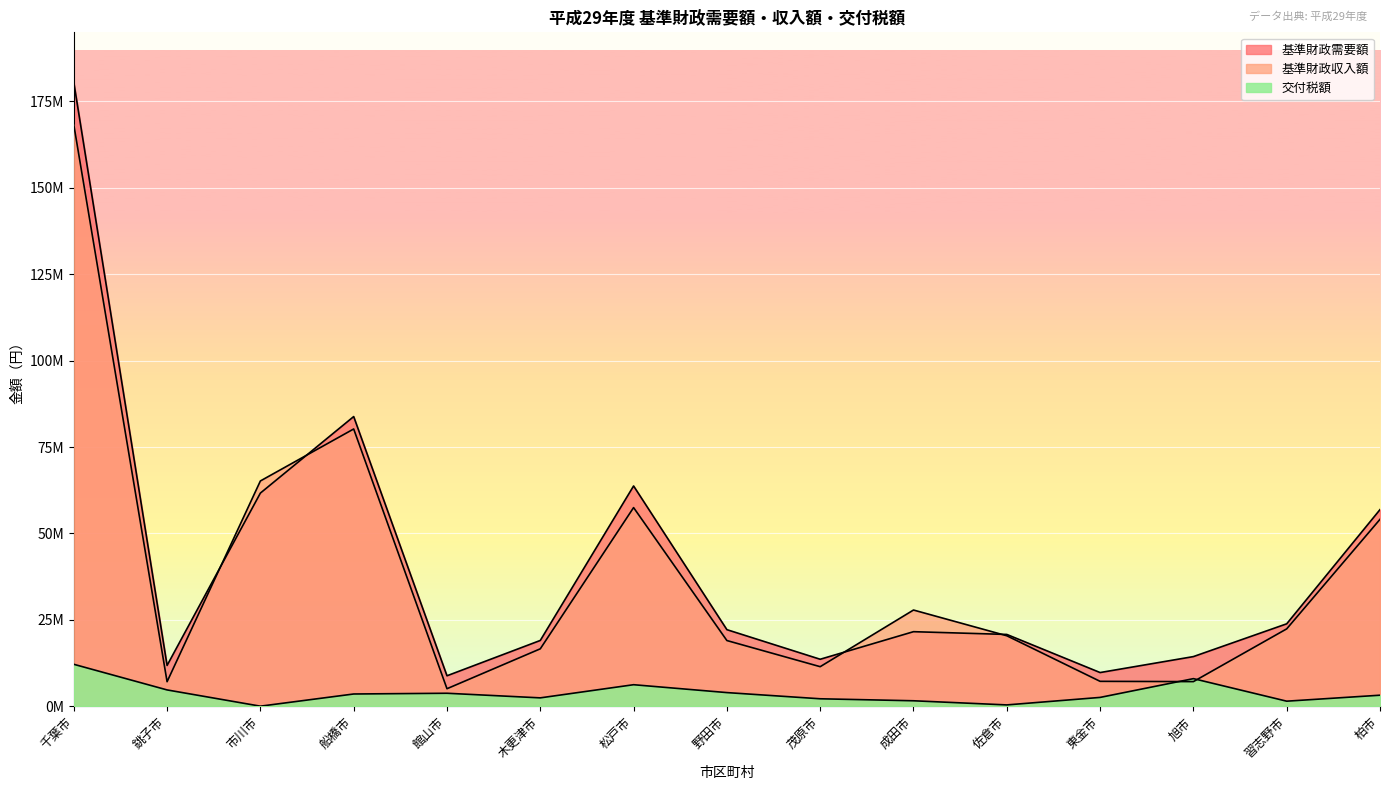

Count the number of categories in the chart.

15